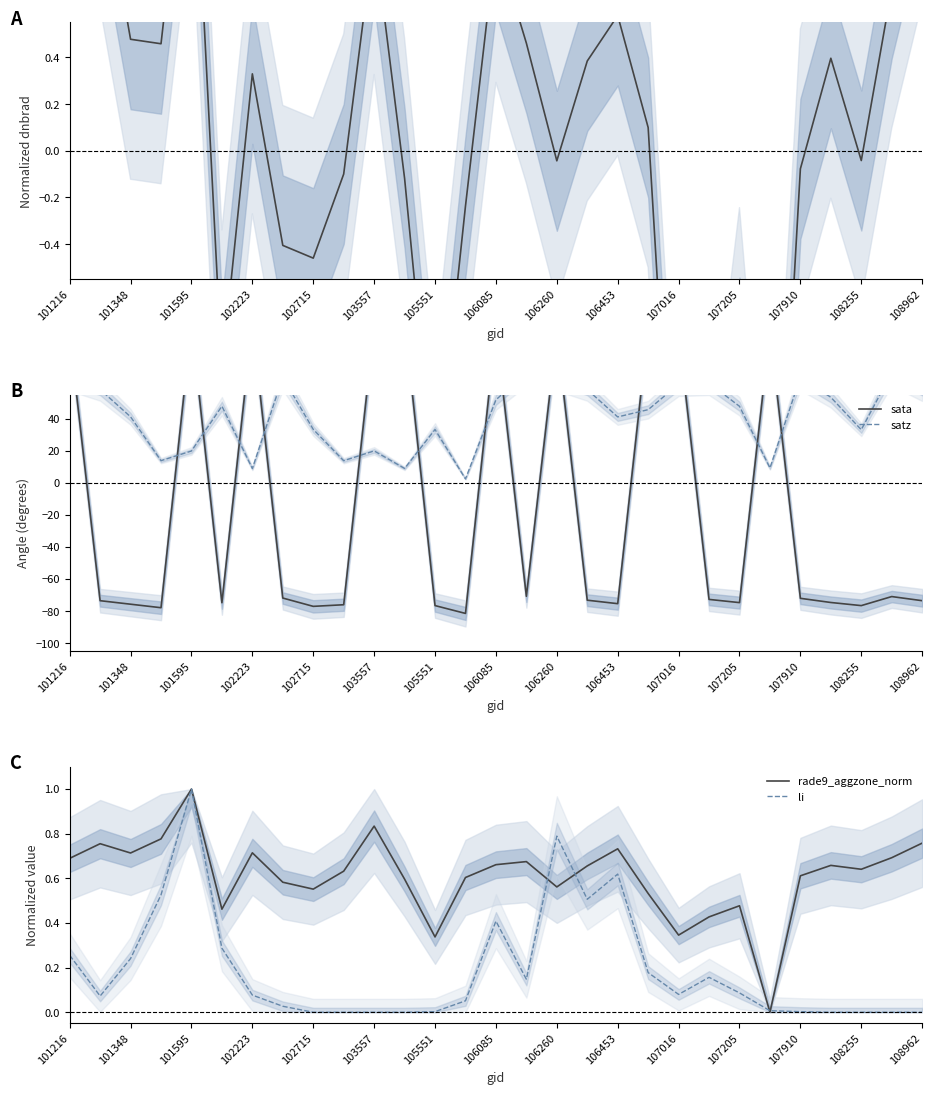

Which series has the largest range (max minus min)?

sata